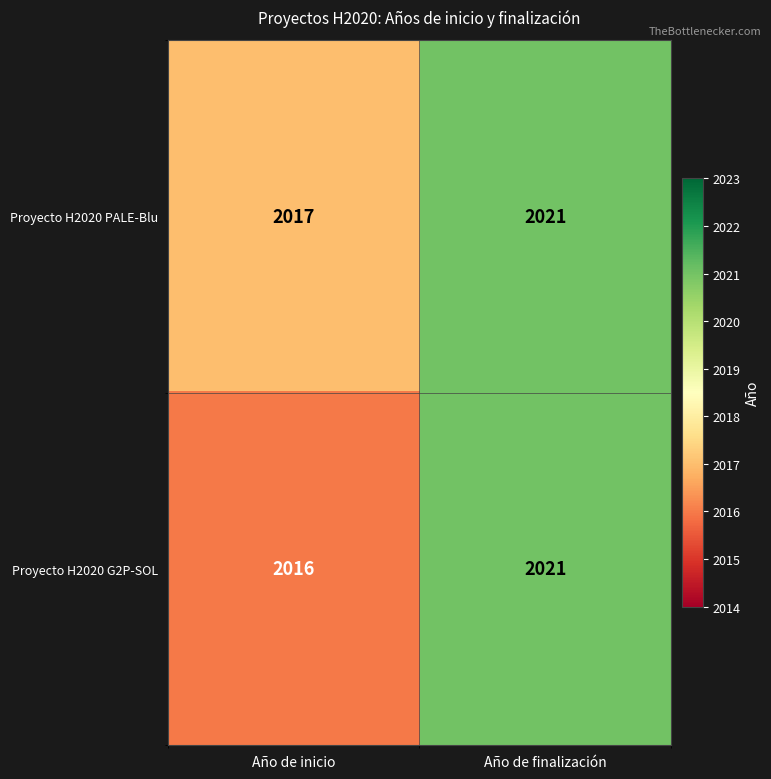

Read the Proyecto H2020 PALE-Blu value at Año de finalización.

2021